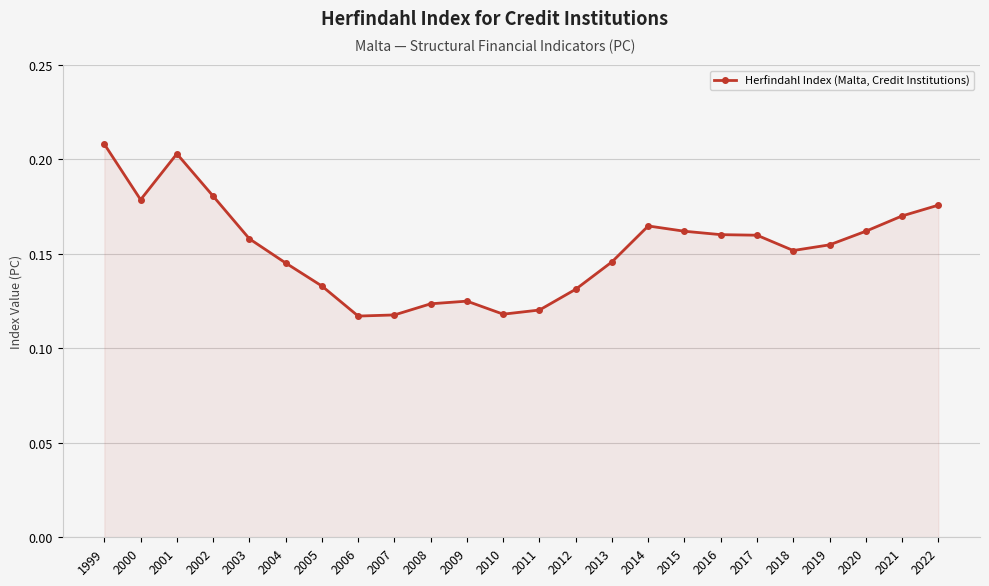

Which has a higher value, 2017 or 2007?

2017